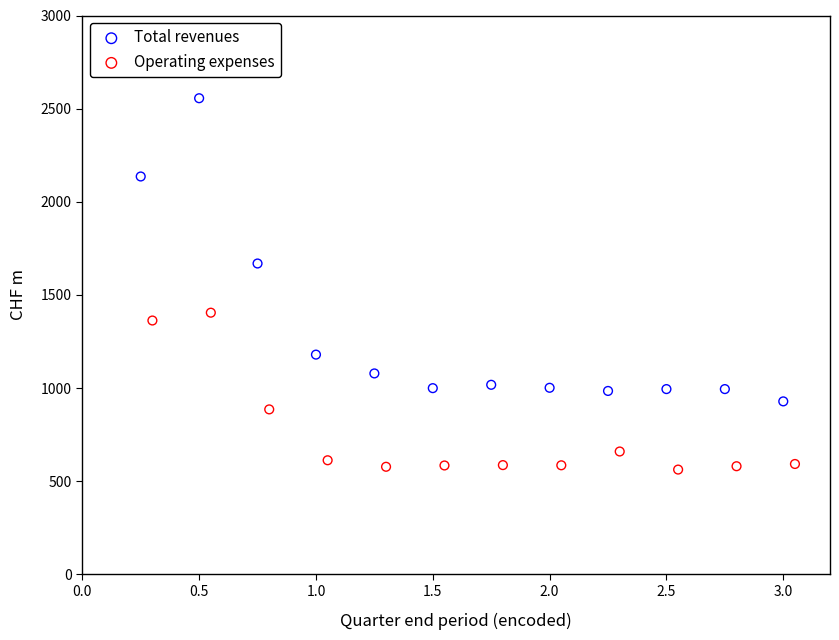

Which series reaches the maximum Y coordinate?

Total revenues